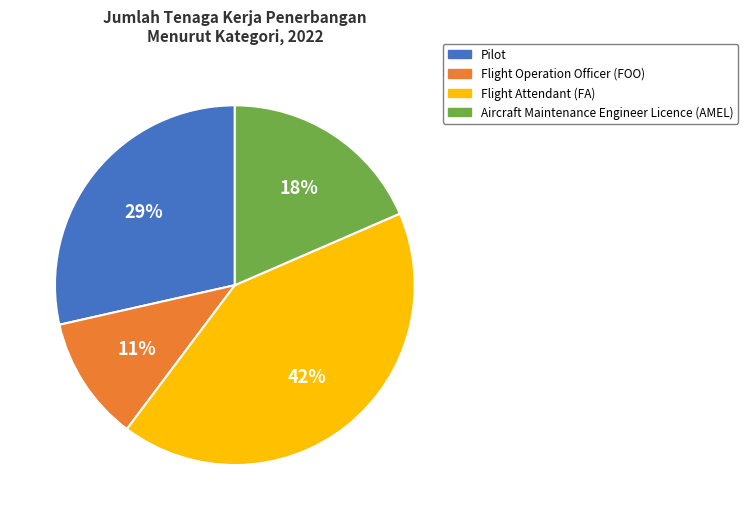

To the nearest percent, what percentage of the pie is Flight Operation Officer (FOO)?

11%